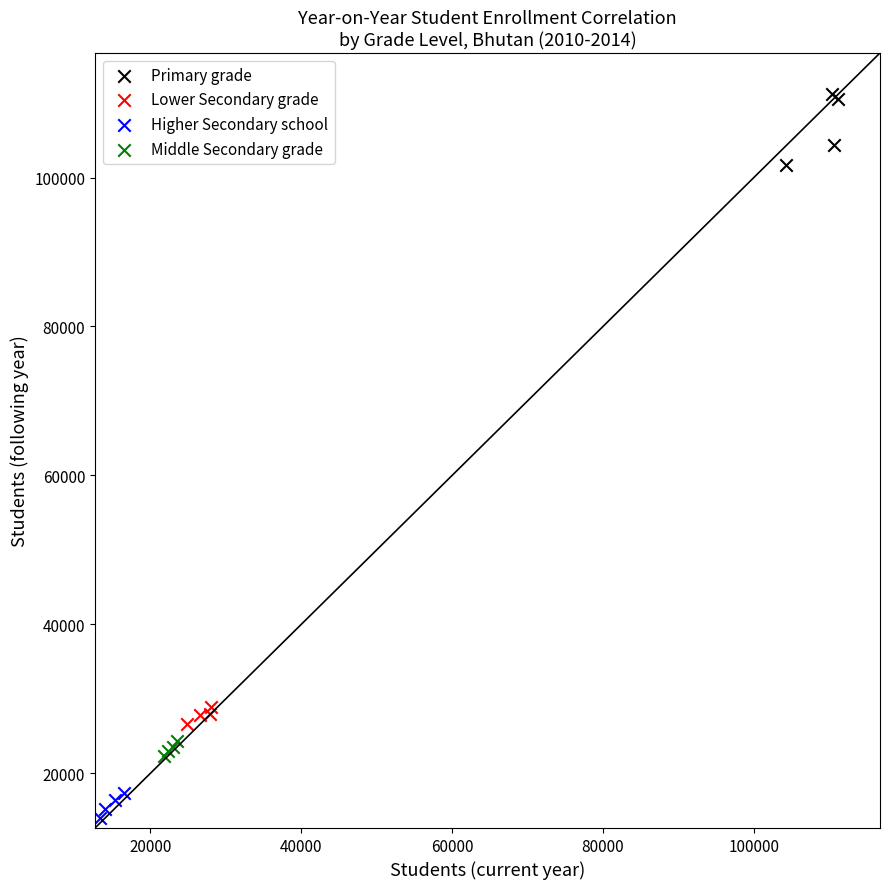

Which series reaches the minimum Y coordinate?

Higher Secondary school